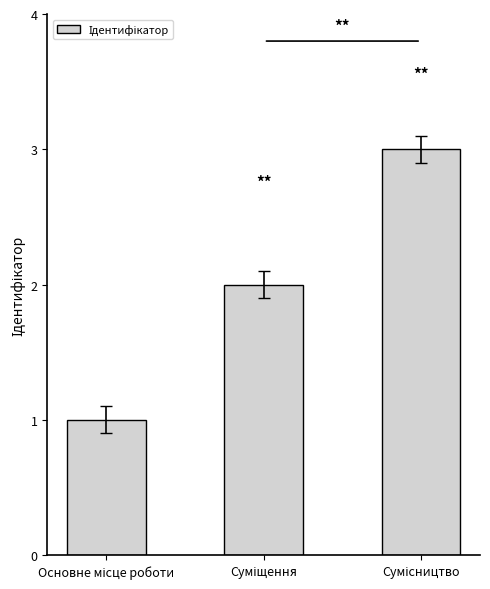

How many bars are there in total?

3